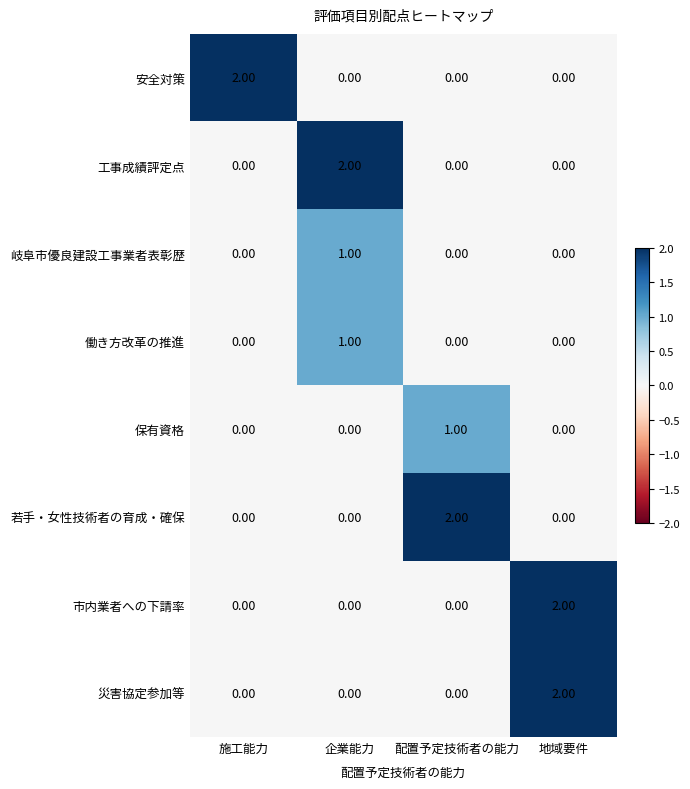

How many categories are shown in the chart?

4